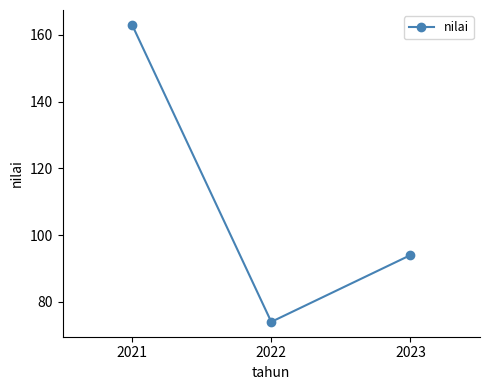

What is the difference between the maximum and minimum values?

89